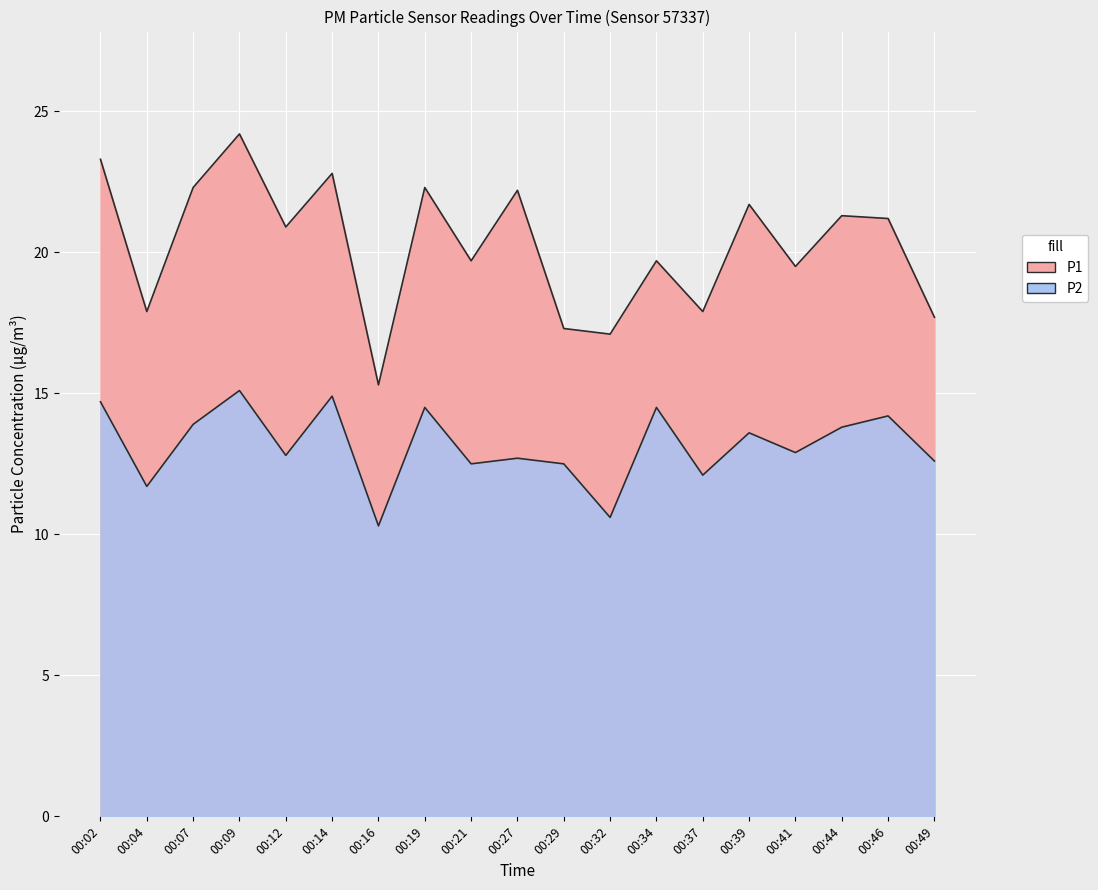

True or false: P1 and P2 cross at least once.

False